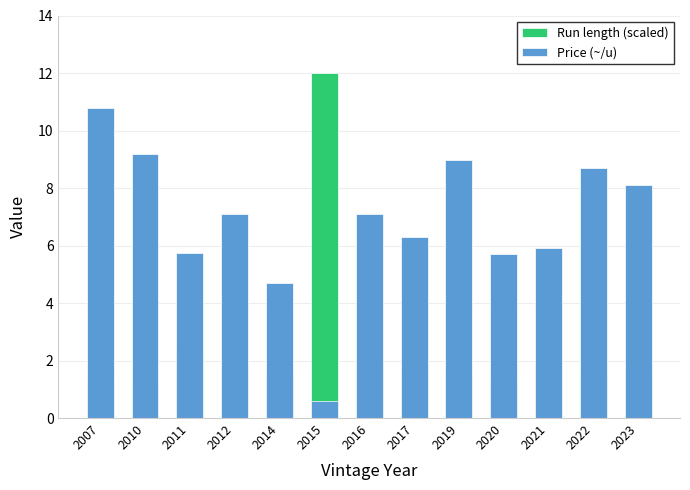

What is the approximate value of Run length (scaled) at 2021?

1.9